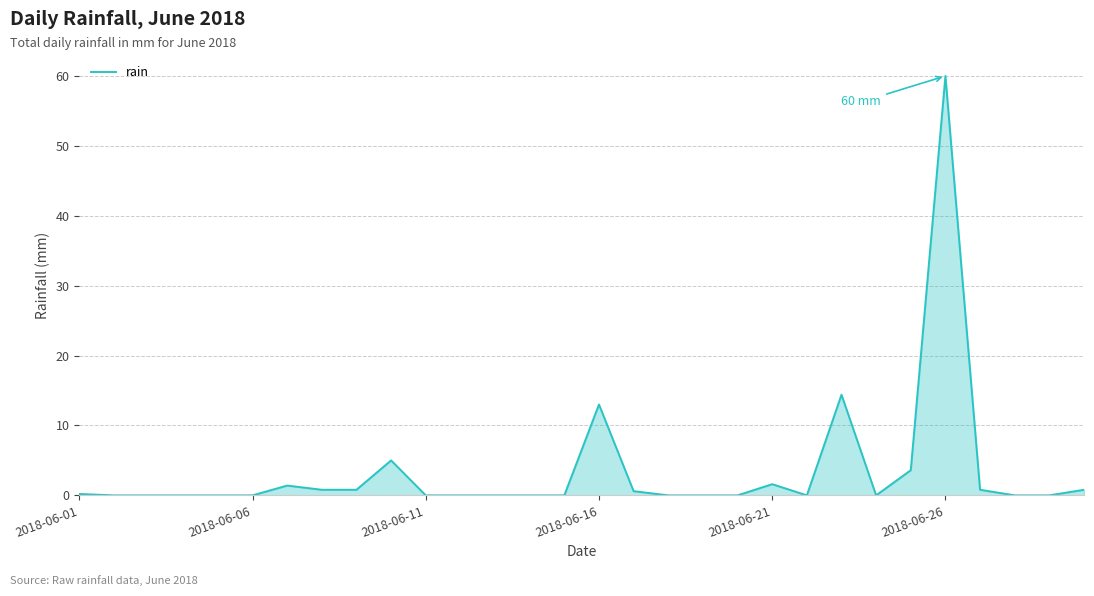

What is the average value?

3.4